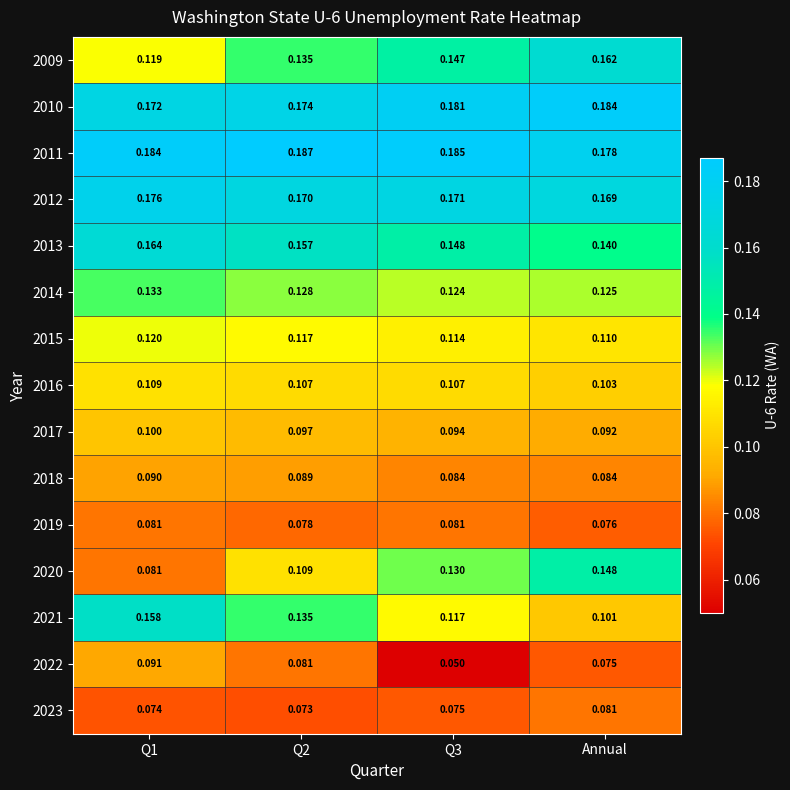

Is the value of 2014 at Q3 greater than the value of 2013 at Q1?

No